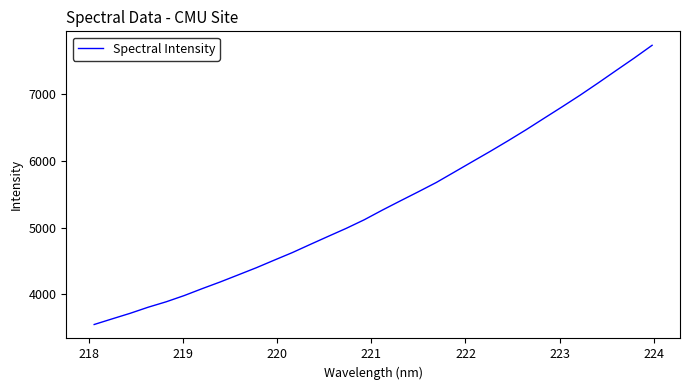

What is the maximum value shown in the chart?

7730.2